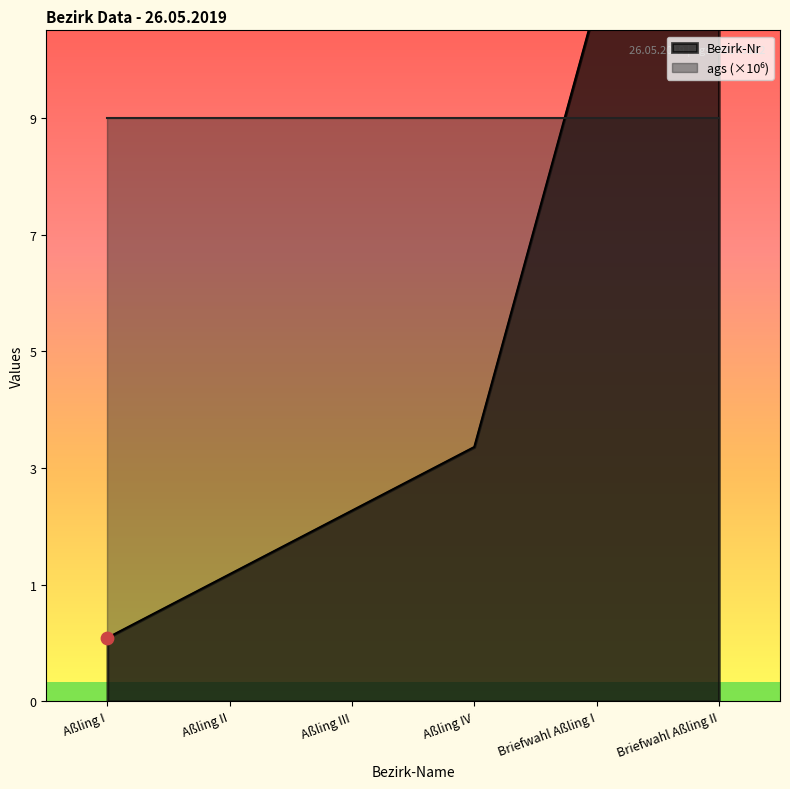

Between Aßling IV and Briefwahl Aßling II, which is larger?

Briefwahl Aßling II